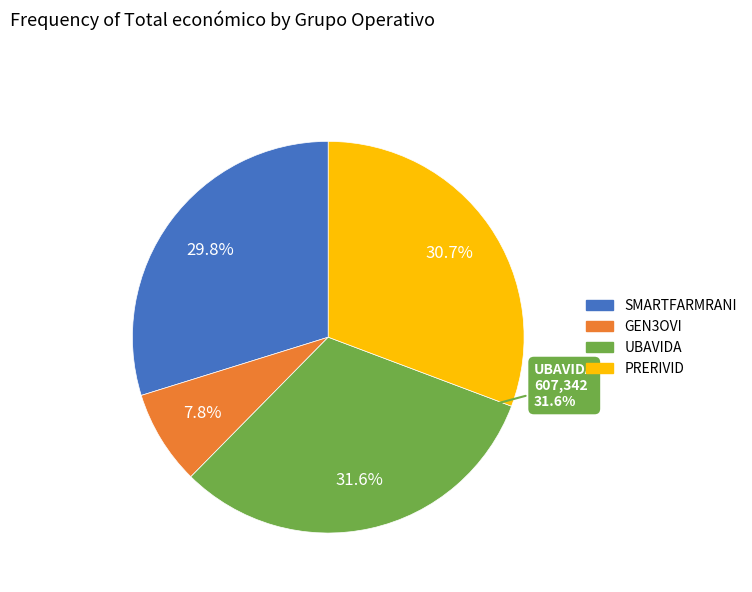

Is it true that UBAVIDA is 18% of the pie?

False